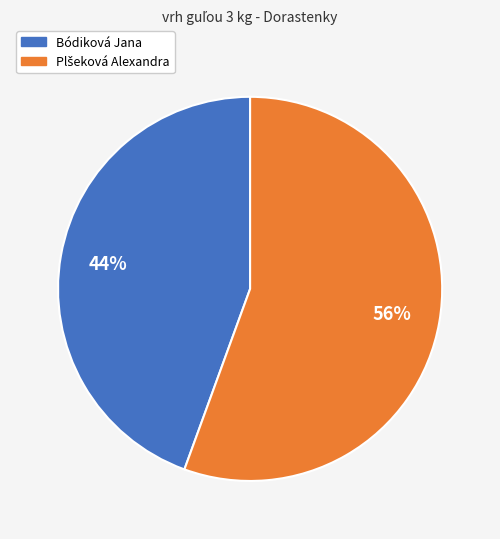

Count the number of slices in the pie.

2